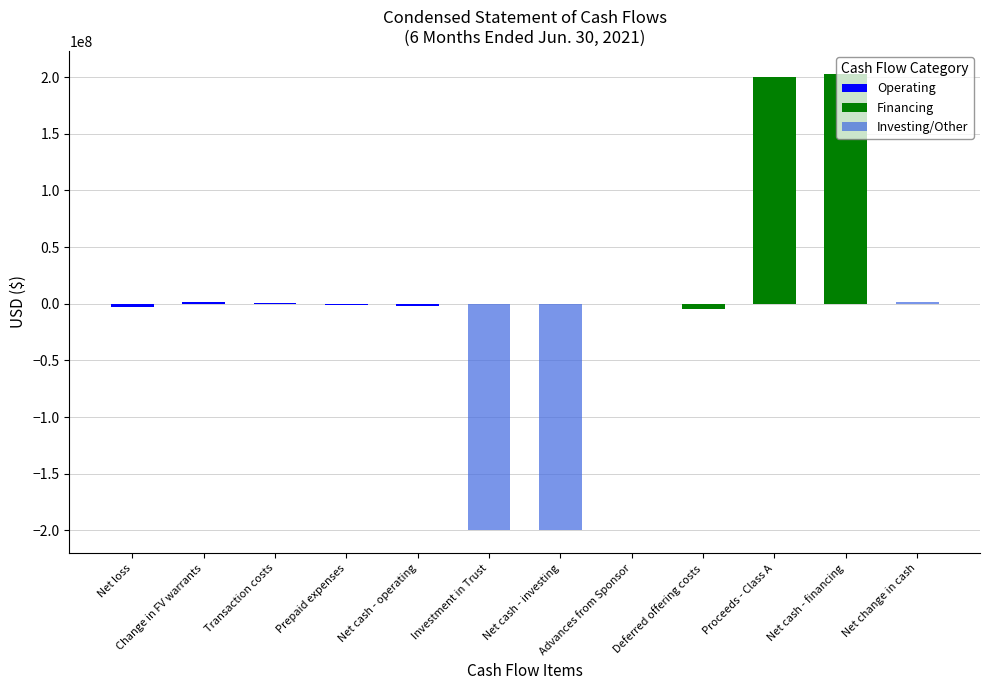

What is the sum of all Operating values?

-3732357